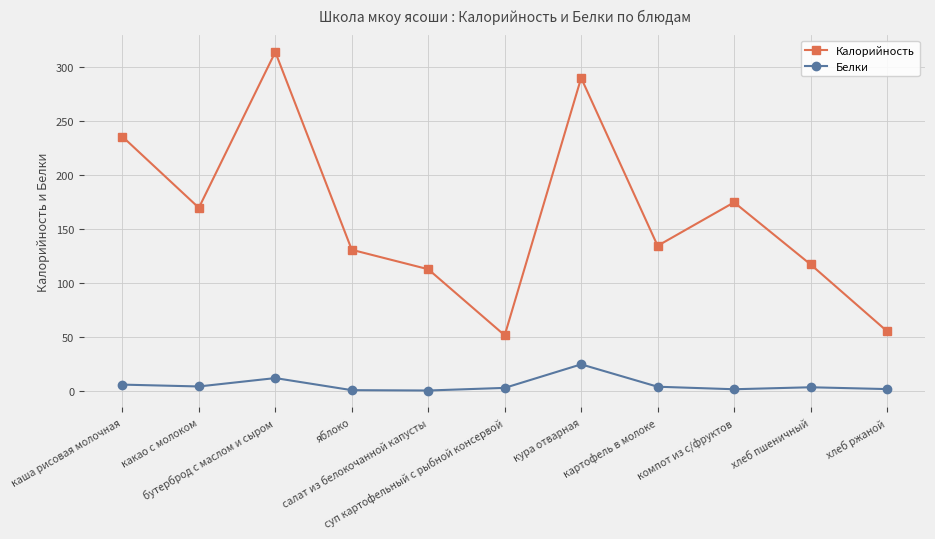

What is the total value across all series at салат из белокочанной капусты?

113.8